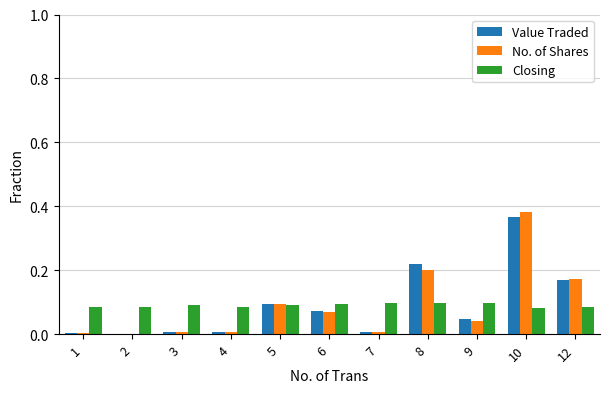

Is it true that No. of Shares equals 0.0 at 7?

True